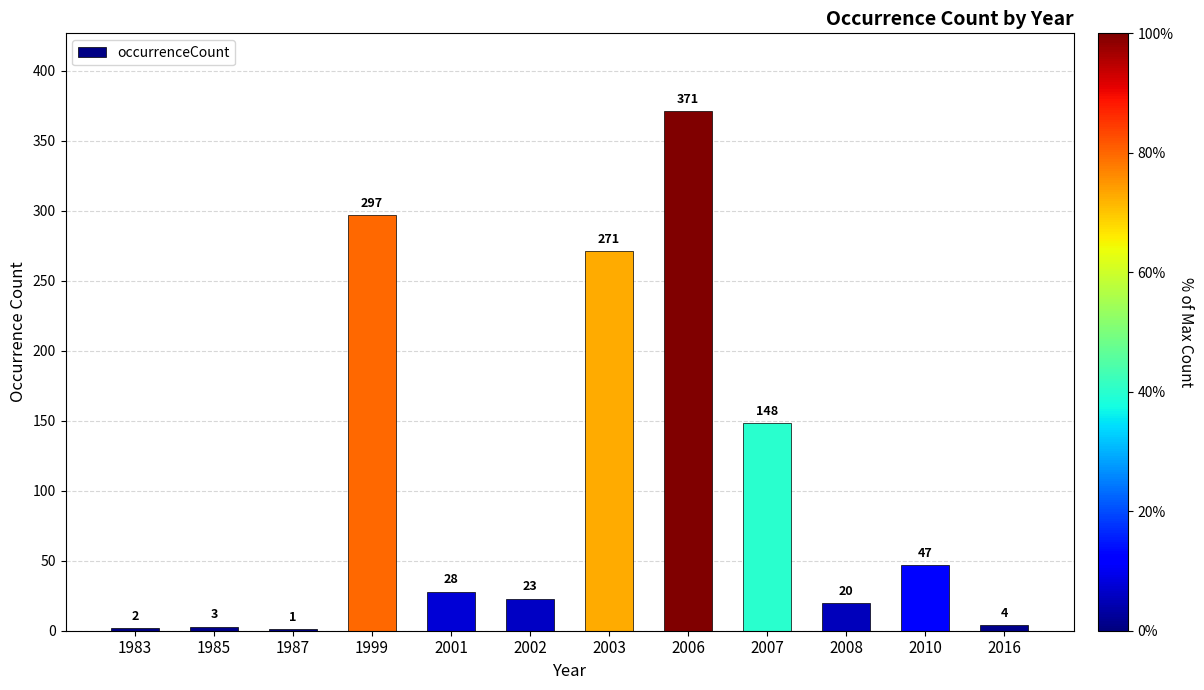

Are the bars grouped side by side (vs. stacked)?

No